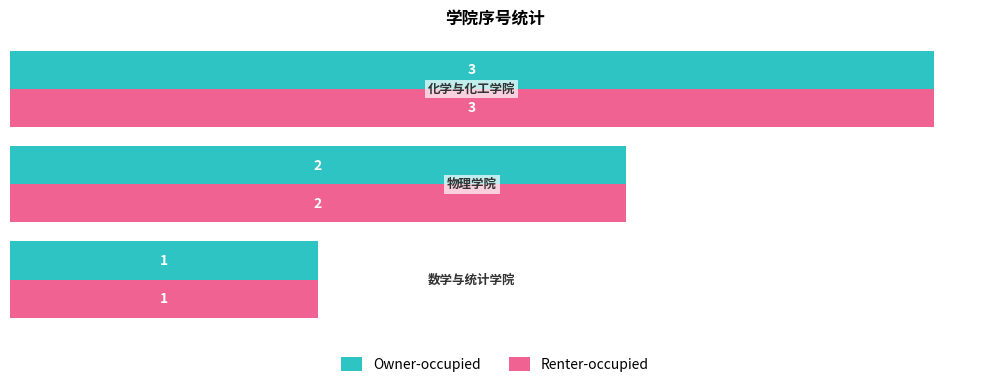

What is the sum of all Owner-occupied values?

6